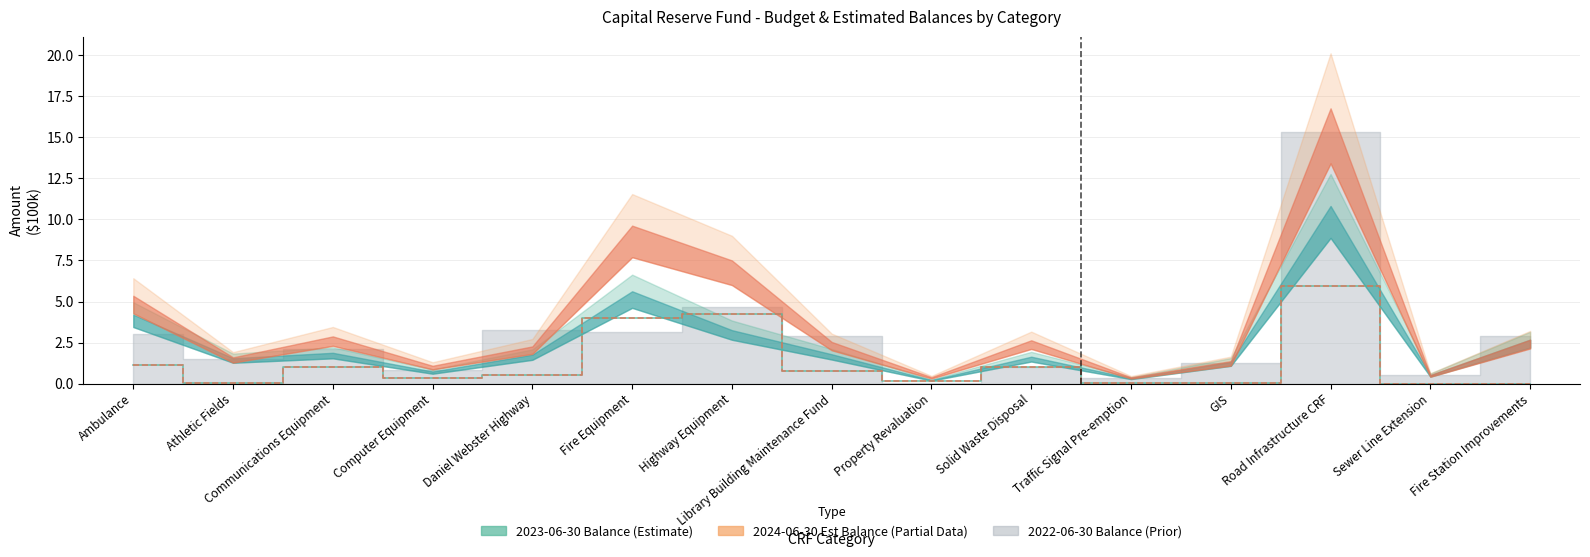

How many interior local valleys does the 2023-24 Budget series have?

3